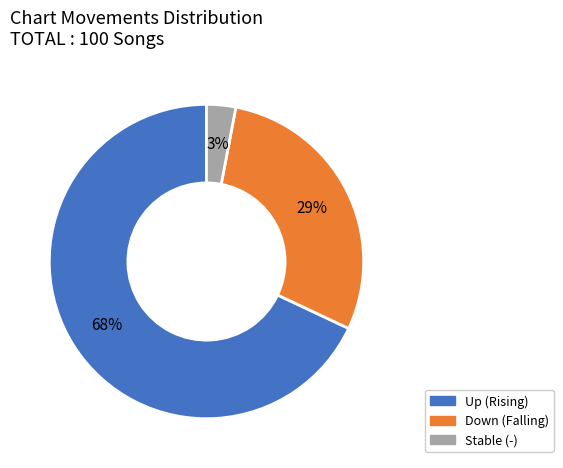

To the nearest percent, what is the average slice percentage?

33%